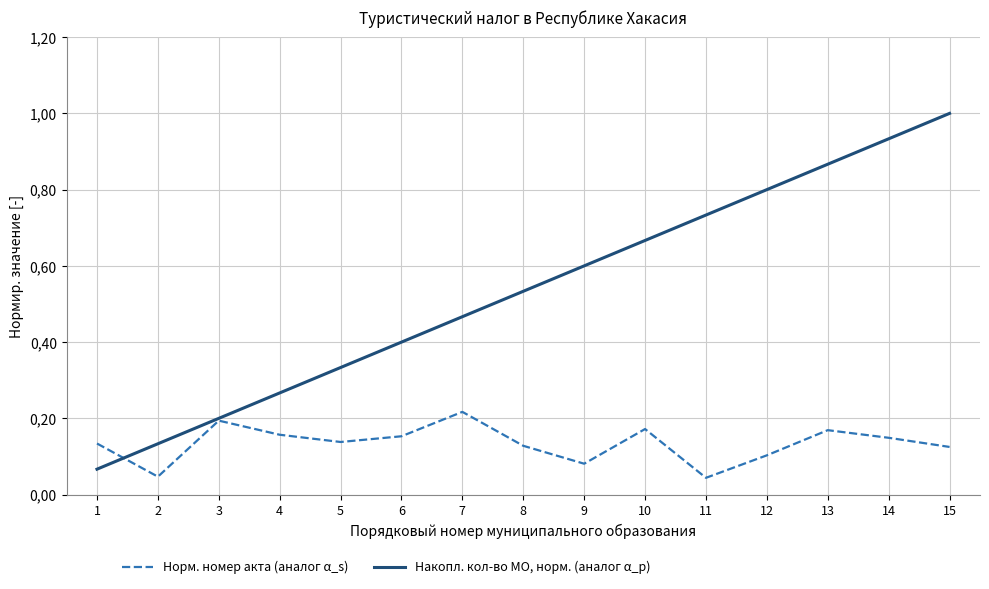

True or false: Норм. номер акта (аналог α_s) has more than 2 interior local peaks.

True